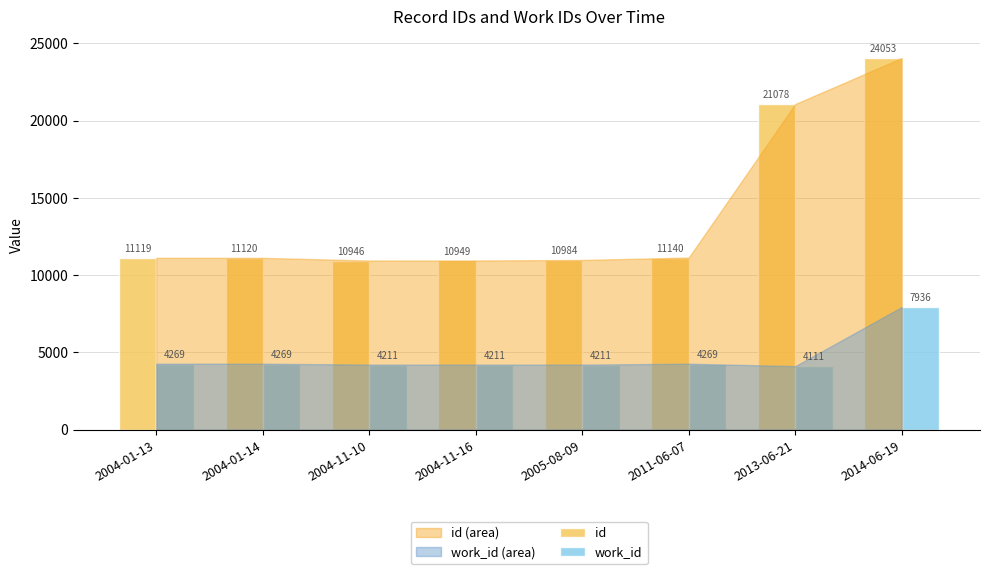

Count the number of data series in this chart.

2